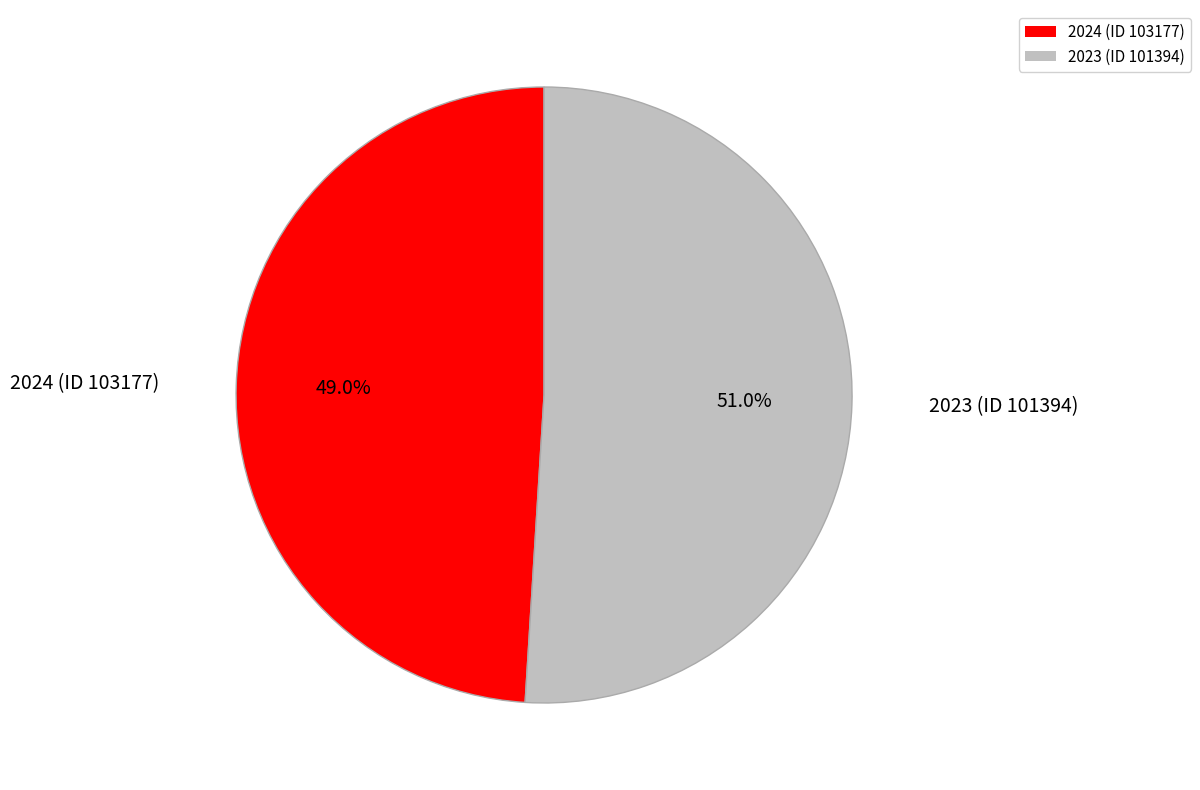

Is it true that 2024 (ID 103177) is 62% of the pie?

False